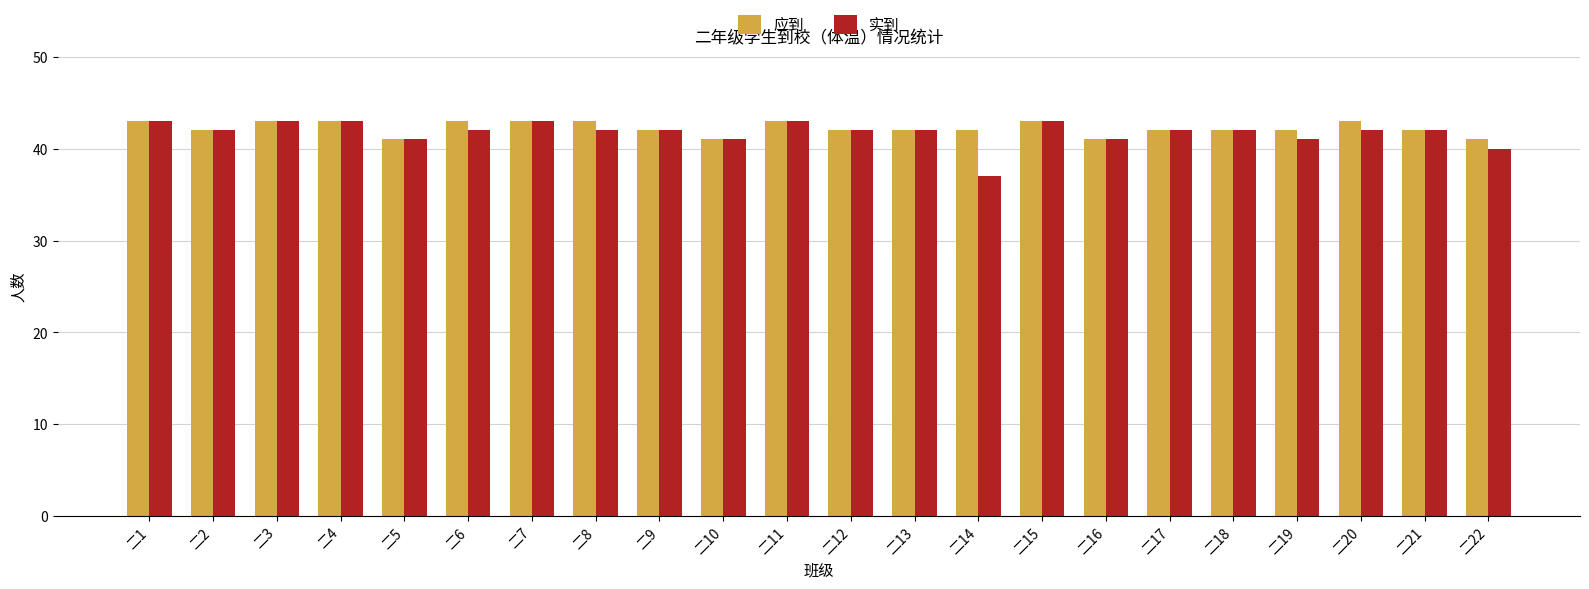

What are all the series names shown in the legend?

应到, 实到